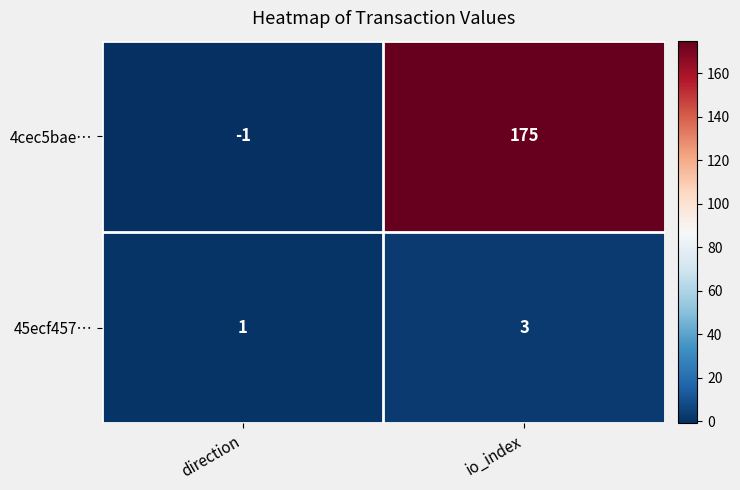

What is the approximate value of 4cec5bae… at io_index?

175